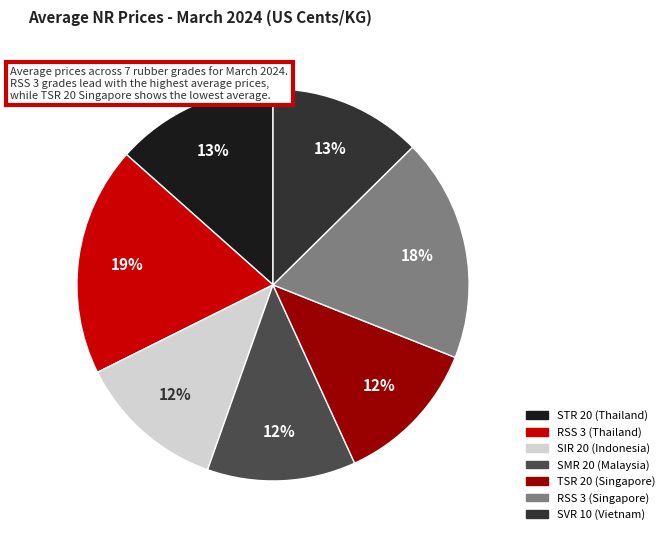

To the nearest percent, what percentage of the pie is SVR 10 (Vietnam)?

13%